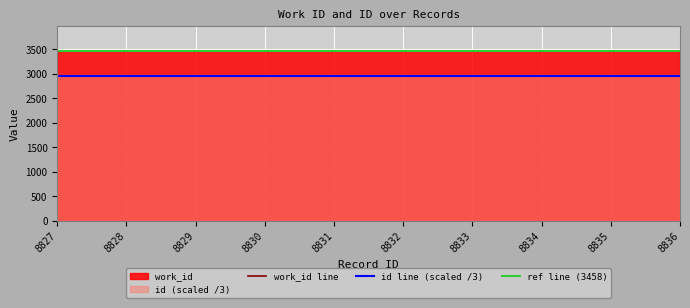

Which label corresponds to the smallest value in the chart?

8827